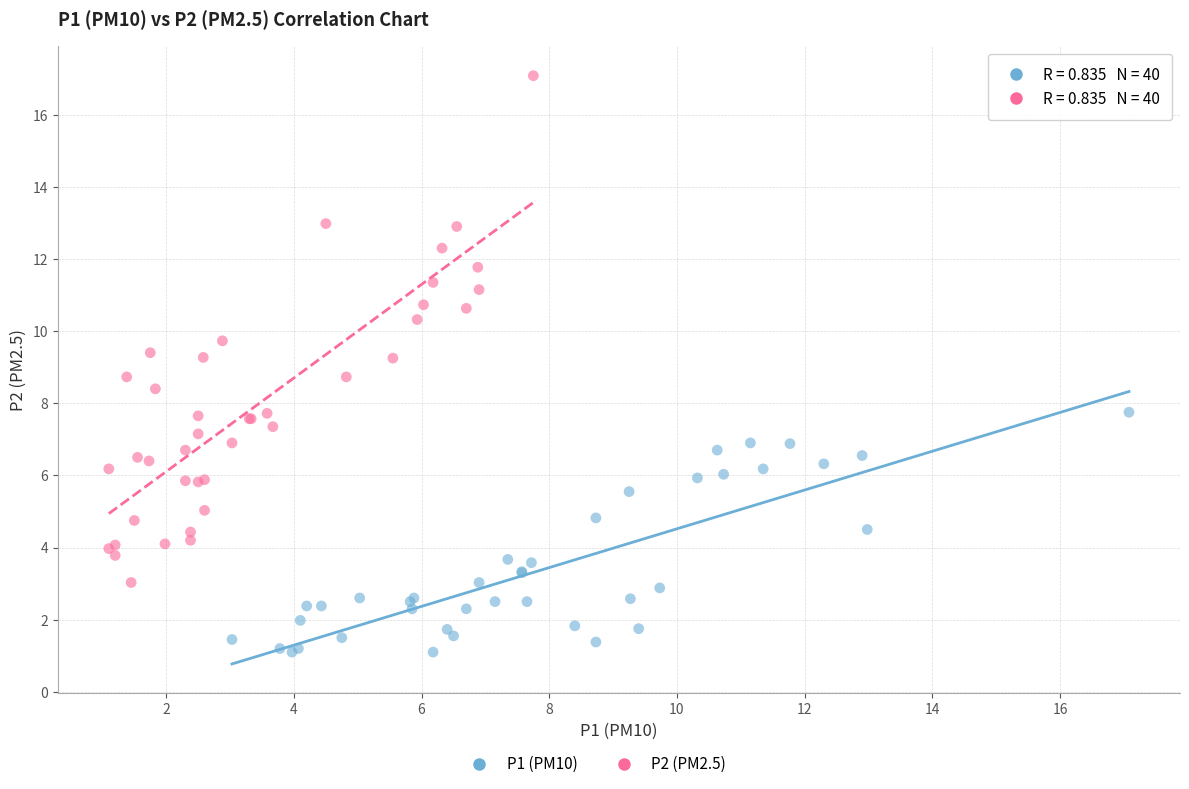

Which series reaches the minimum Y coordinate?

P1 (PM10)